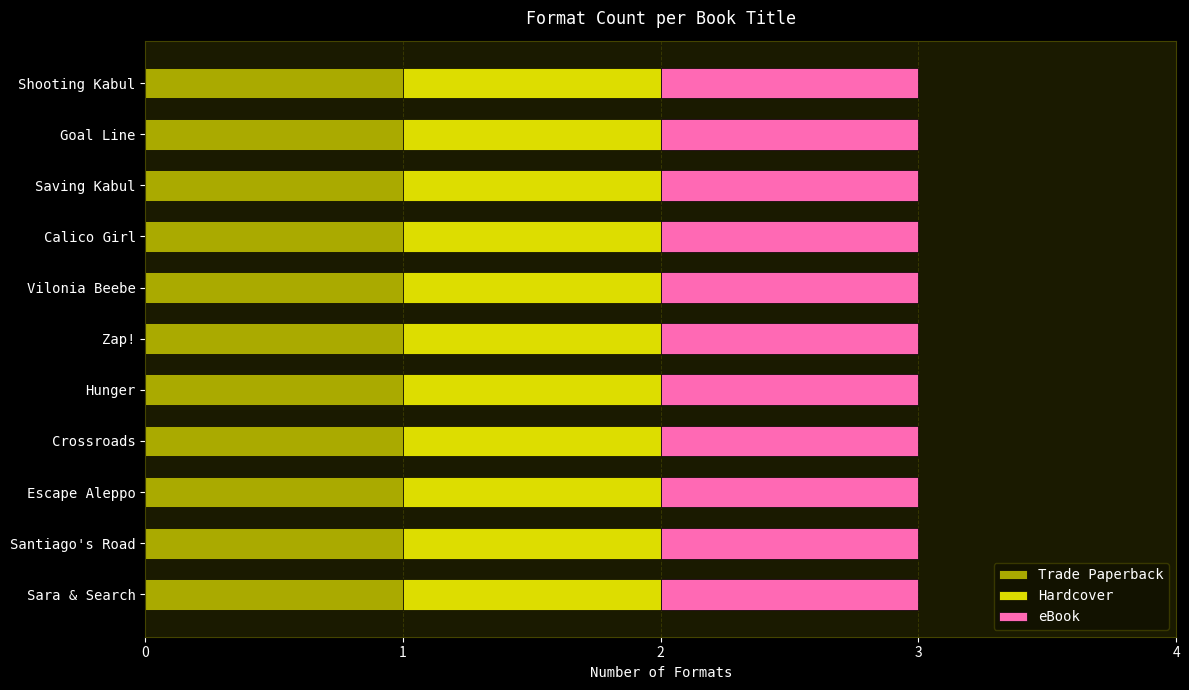

What is the label of the 5th bar from the right?

Vilonia Beebe Takes Charge